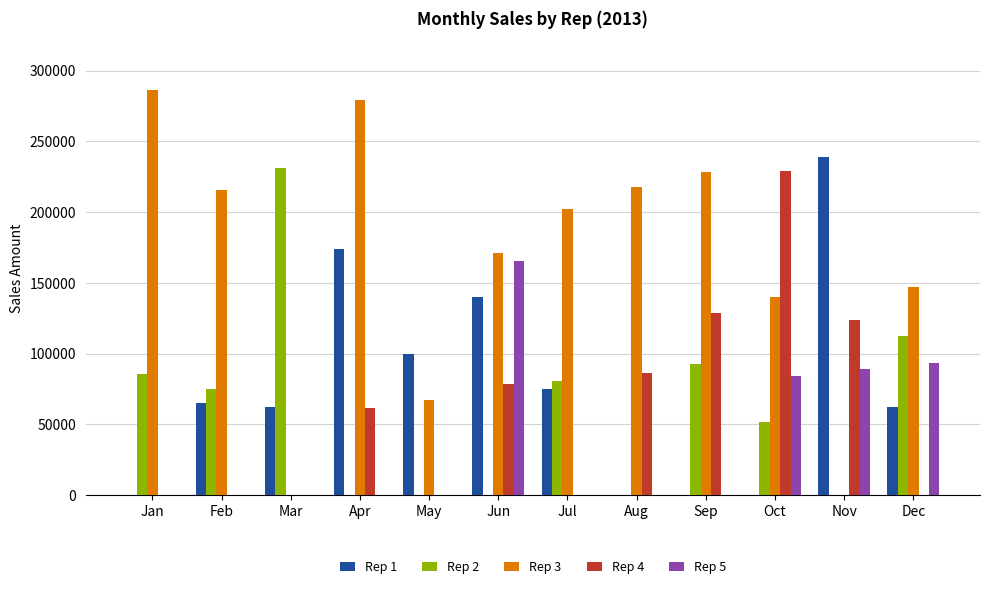

Between May and Sep, which series saw the biggest shift?

Rep 3